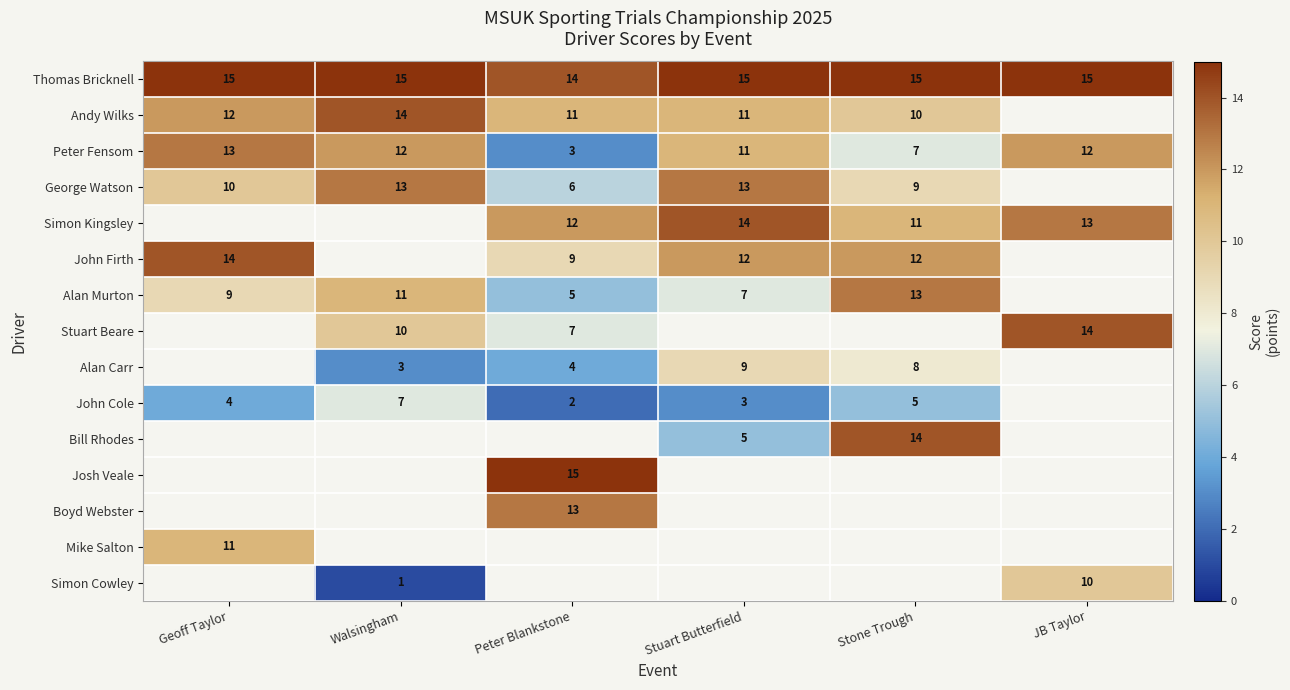

Is it true that Thomas Bricknell equals 15 at Geoff Taylor?

True